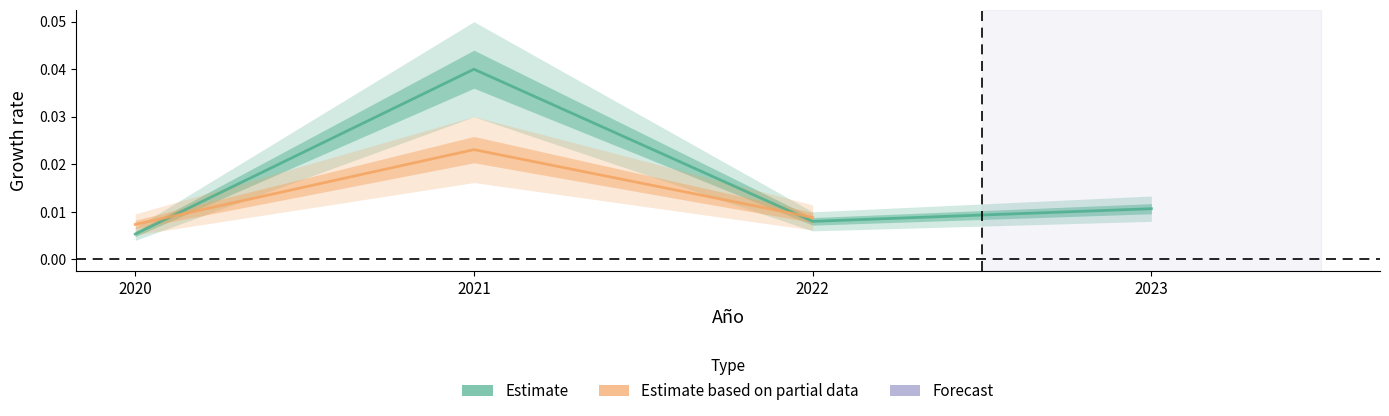

How many values are between 0 and 1?

4